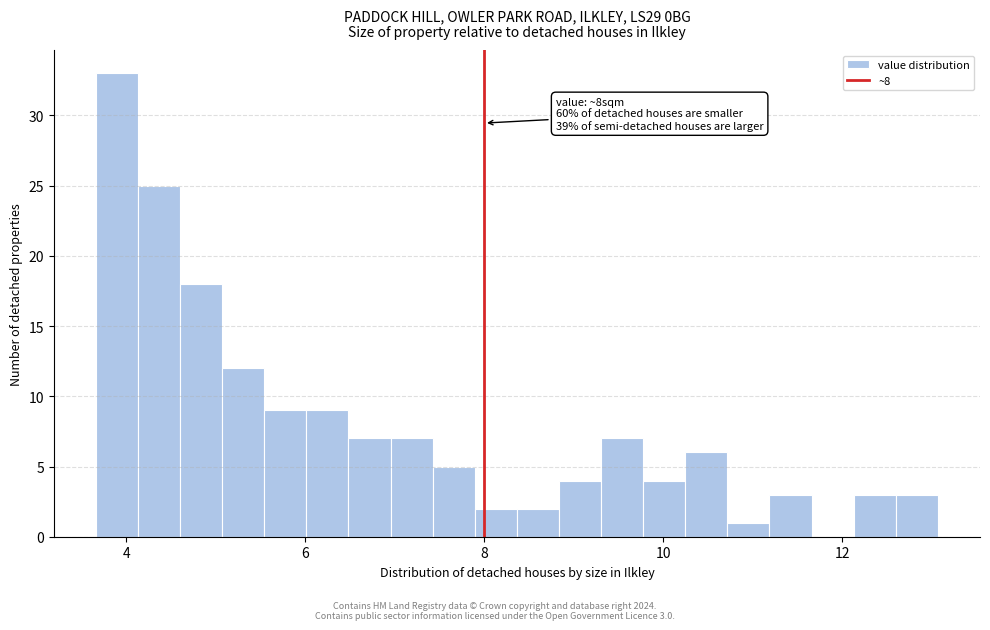

Read against the x-axis, roughly where is the centre of the tallest bar?

3.8